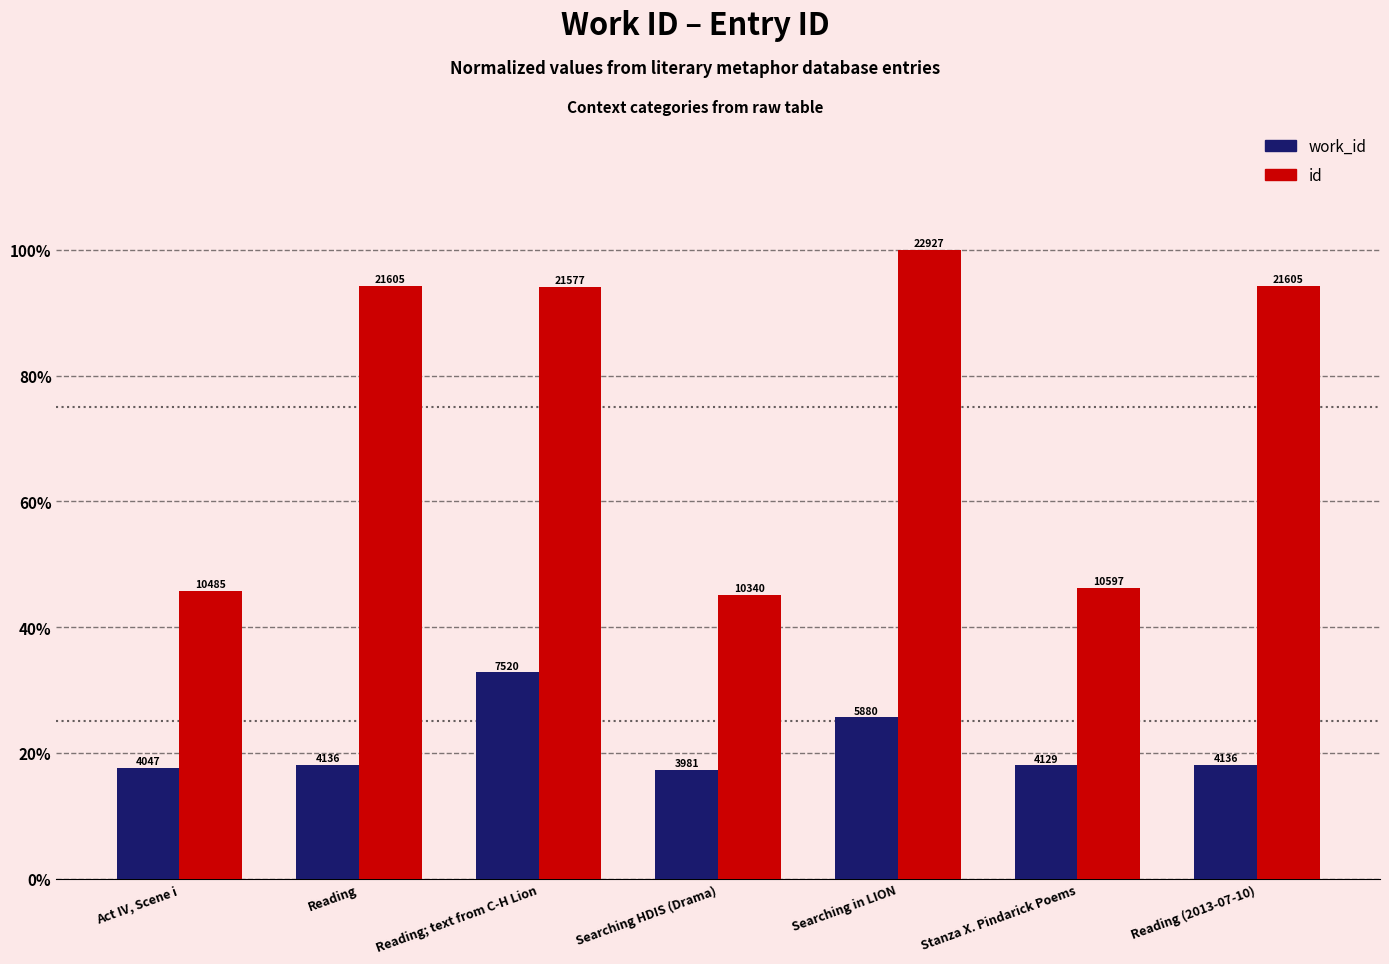

What are all the series names shown in the legend?

work_id, id